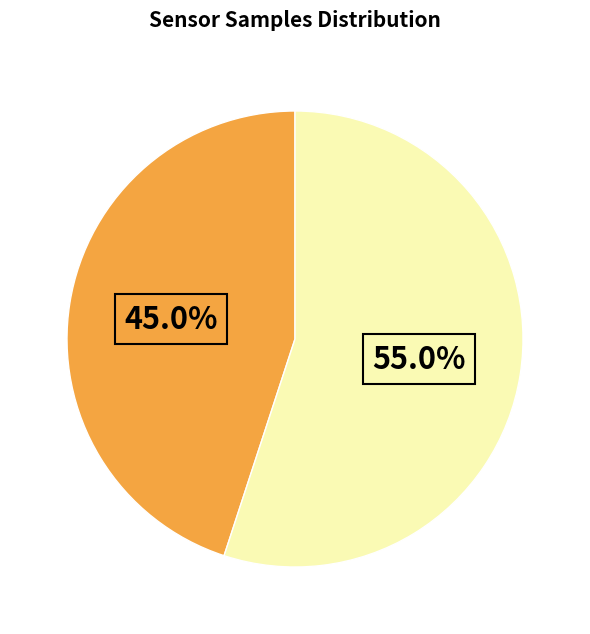

To the nearest percent, what is the average slice percentage?

50%